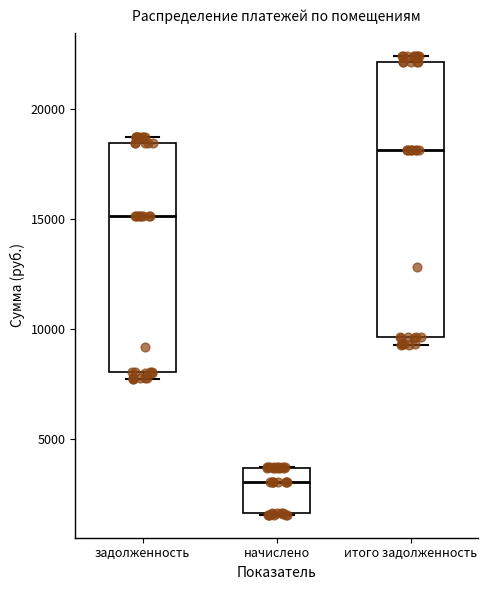

Where is the upper edge of the box for задолженность on the y-axis? The values are not printed on the chart, so give them approximately, as read against the axis.

18500